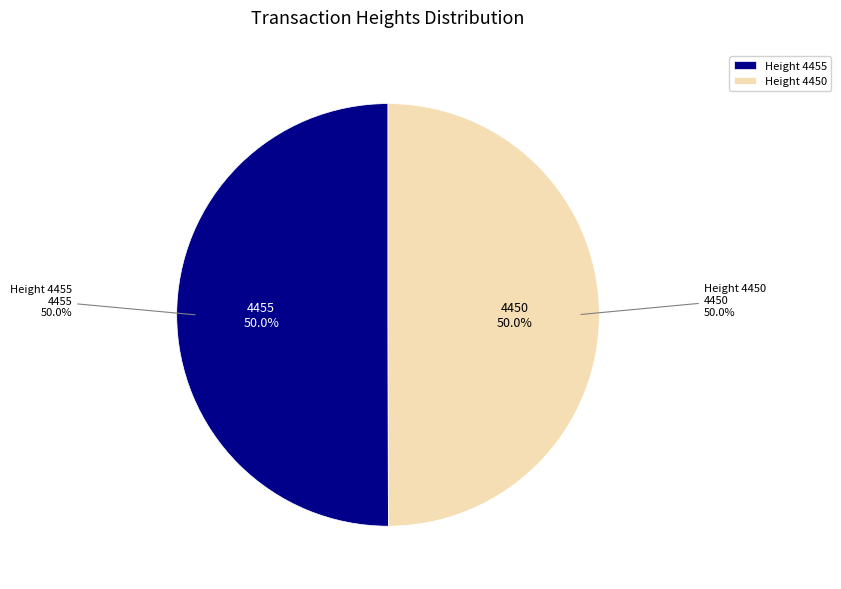

What portion of the pie excludes 4455?

50.0%